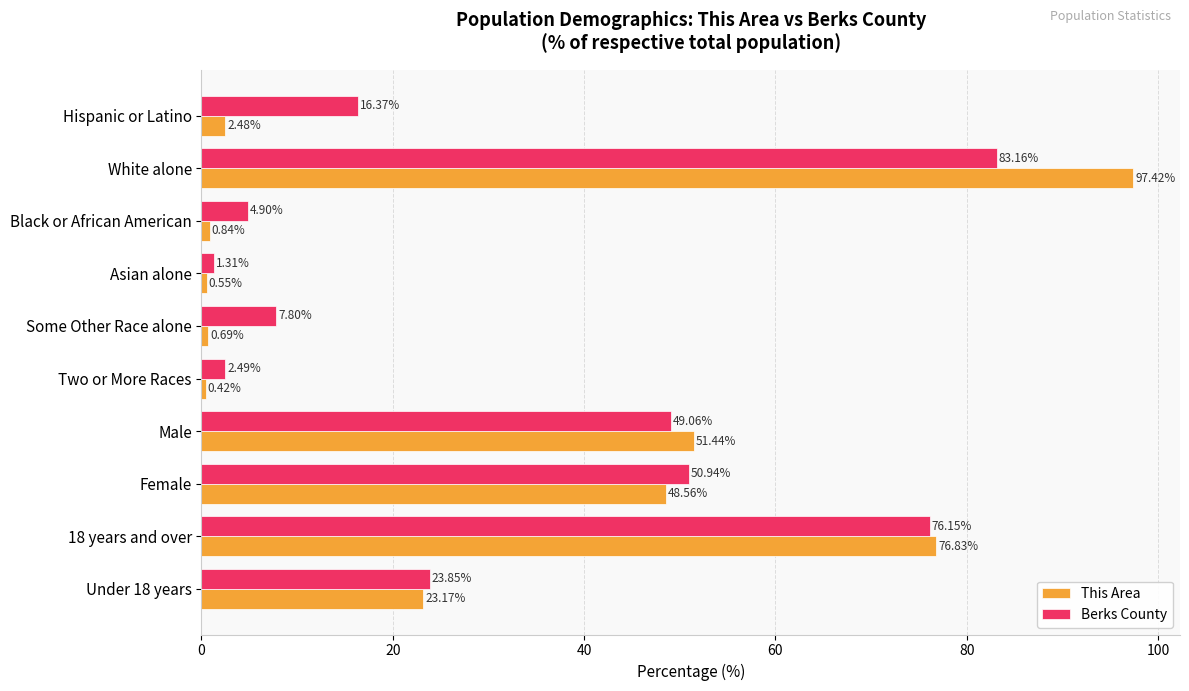

Count the number of categories in the chart.

10